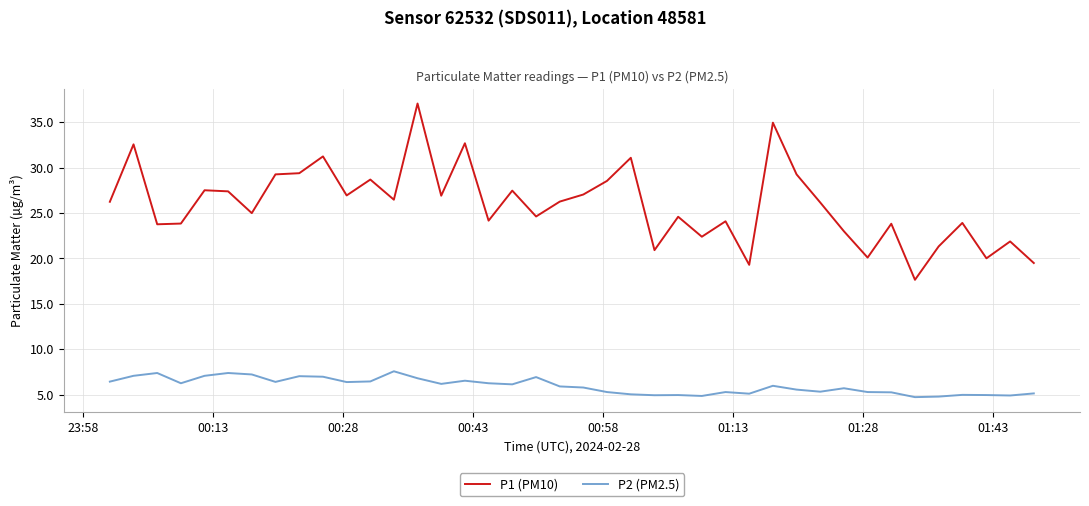

Rank the series by their average value, from highest to lowest.

P1 (PM10), P2 (PM2.5)